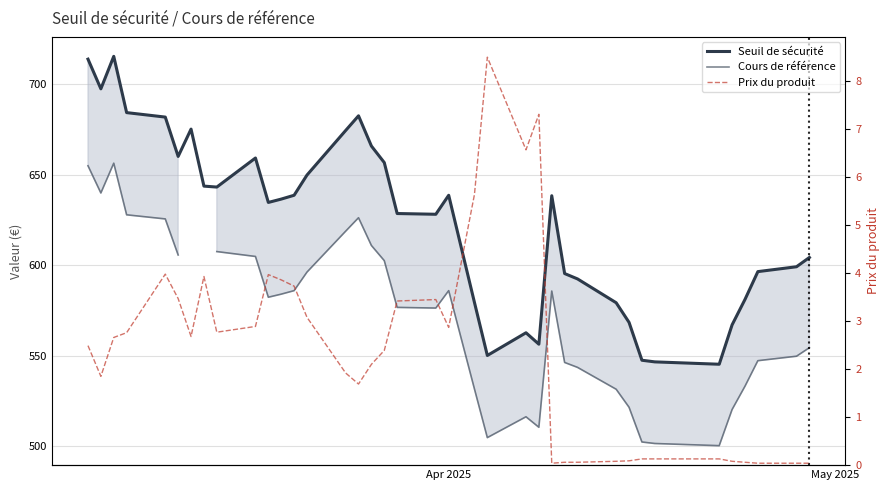

What is the average value of the Prix du produit series?

2.4